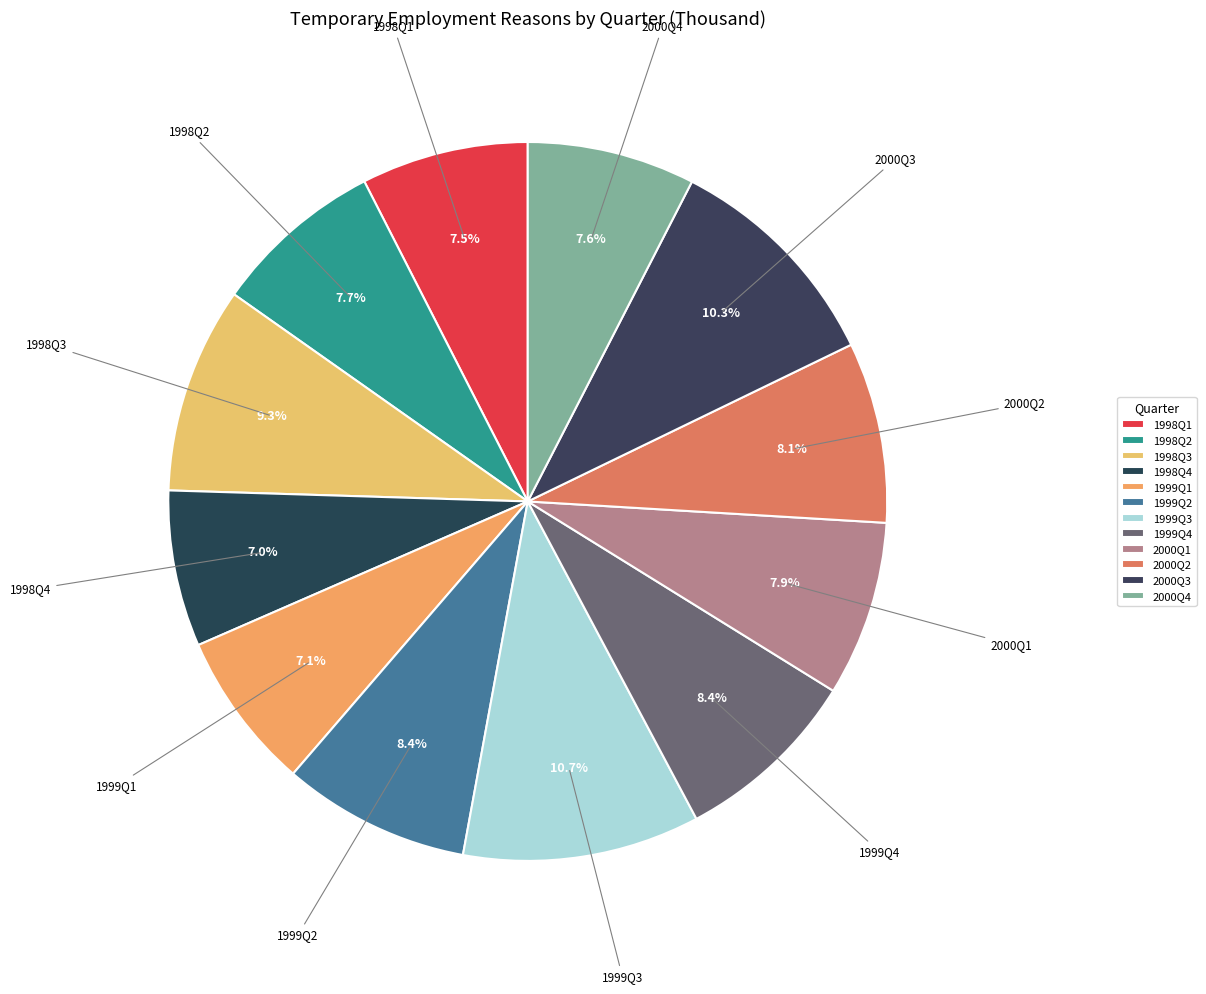

How many slices are in this pie chart?

12